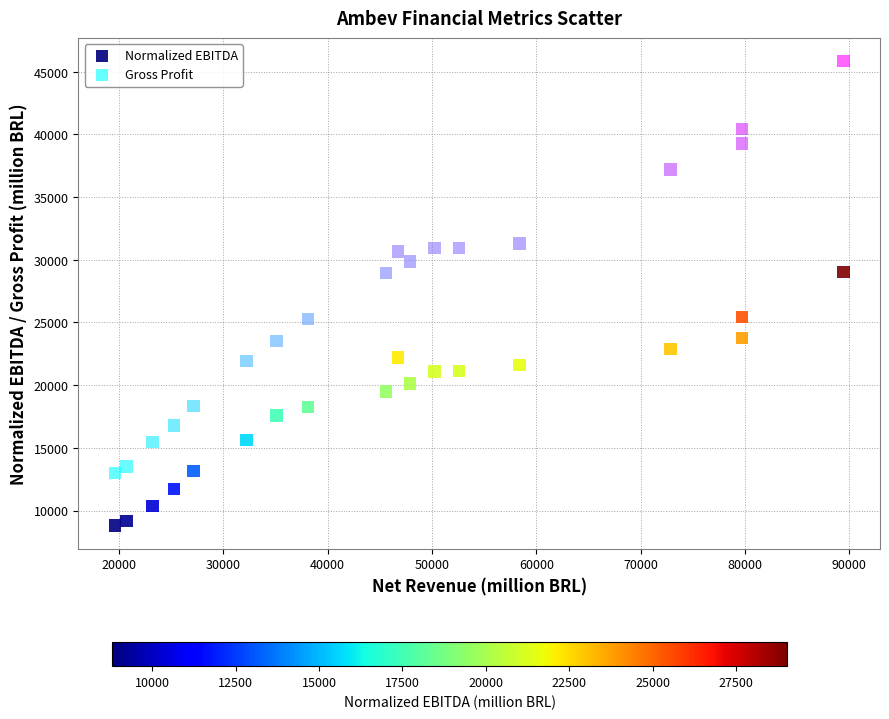

What are all the series names shown in the legend?

Normalized EBITDA, Gross Profit